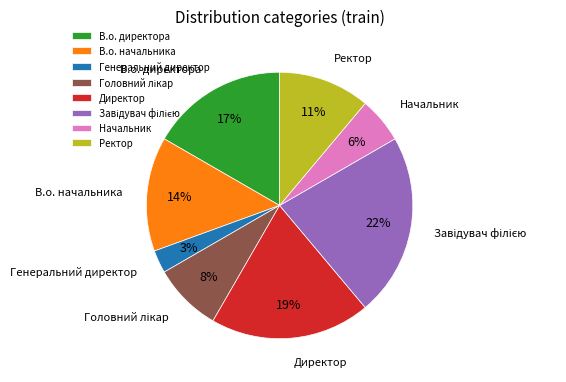

Which slice is the smallest?

Генеральний директор